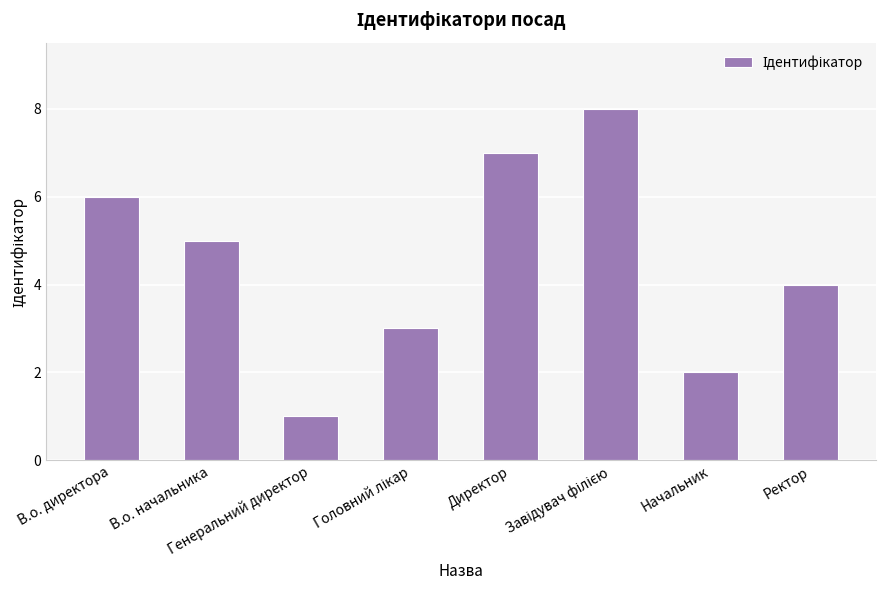

At which label is the value closest to 4?

Ректор